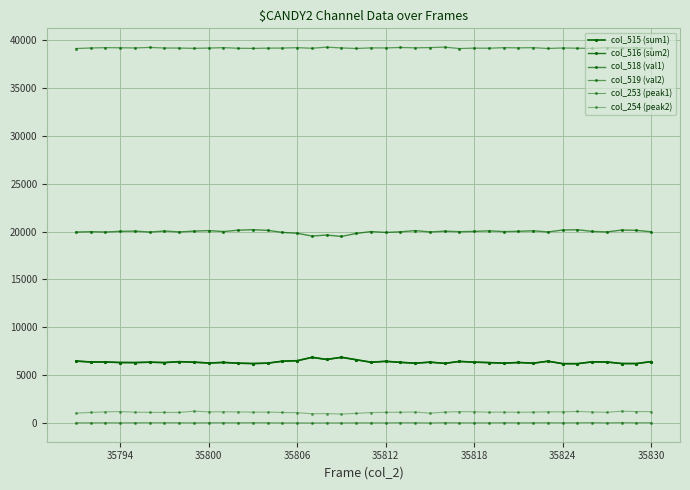

What is the value of the col_515 (sum1) point at the 19th from the left?

6880